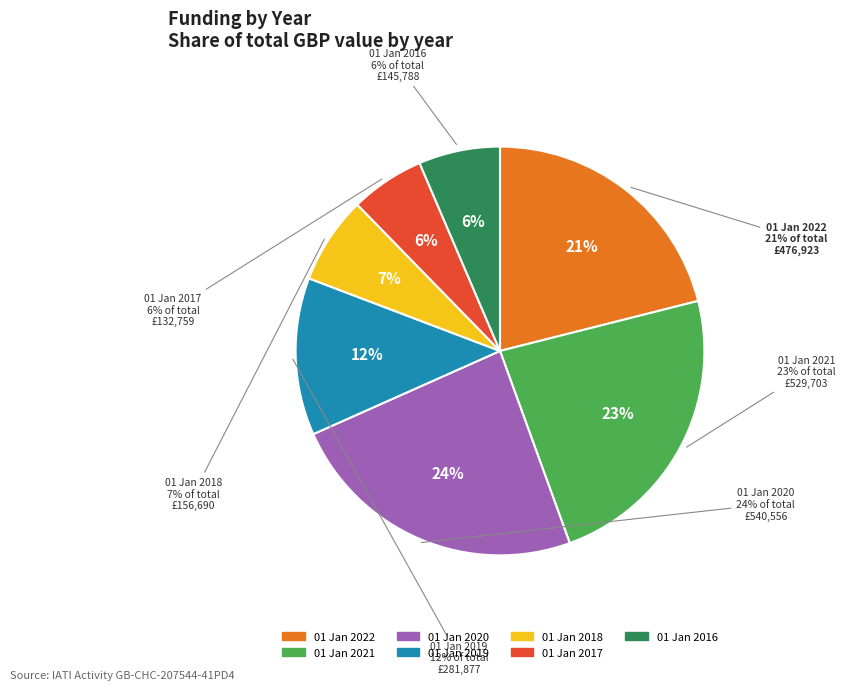

Is it true that 01 Jan 2022 is 30% of the pie?

False